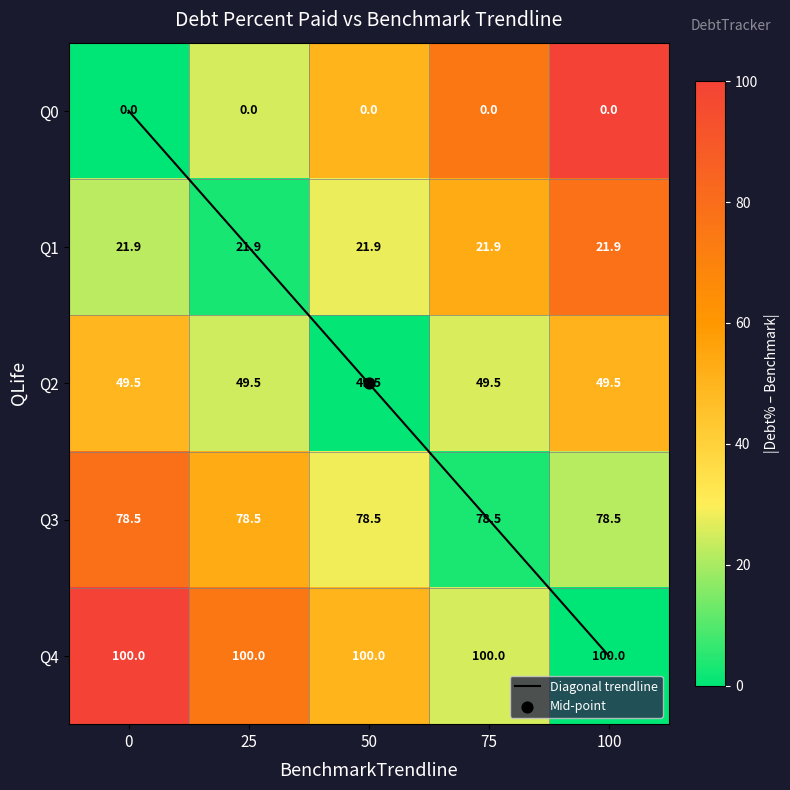

Rank the categories by Diagonal trendline value from highest to lowest.

100, 75, 50, 25, 0